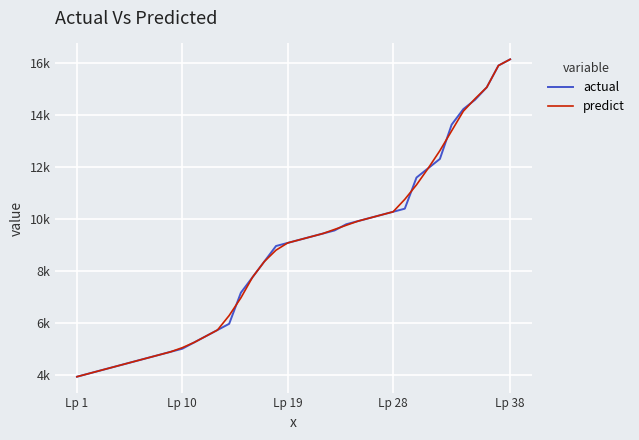

Is this an area chart (filled region under the line)?

No